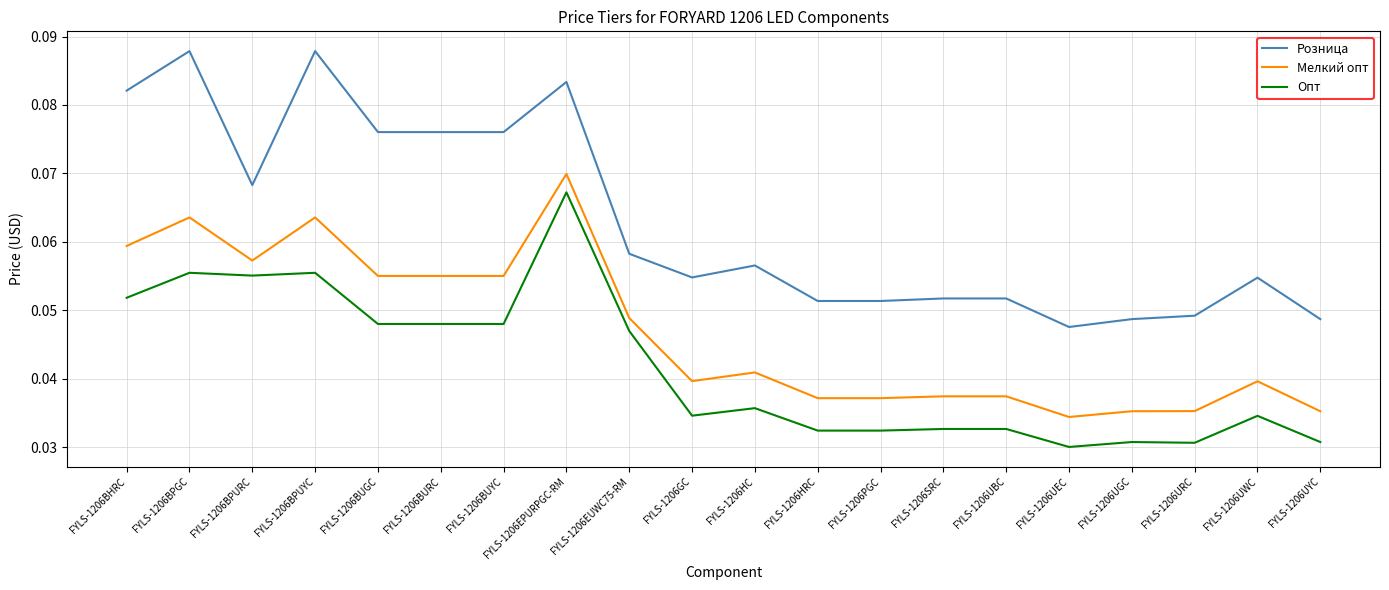

How many Розница values are between 0 and 1?

20